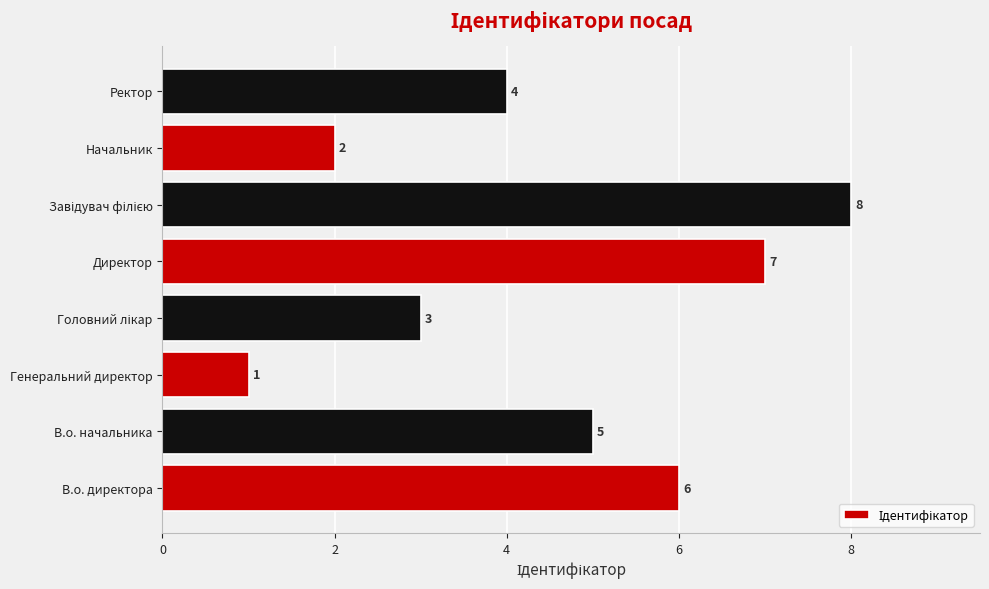

What is the smallest value displayed?

1